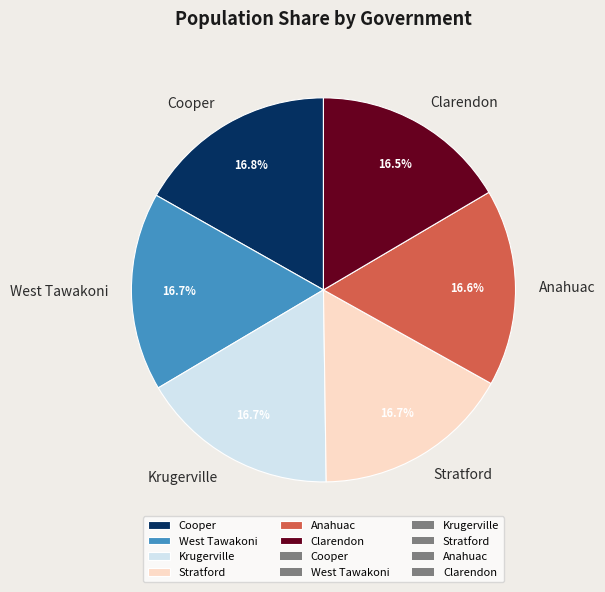

What percentage is the West Tawakoni slice, to the nearest percent?

17%